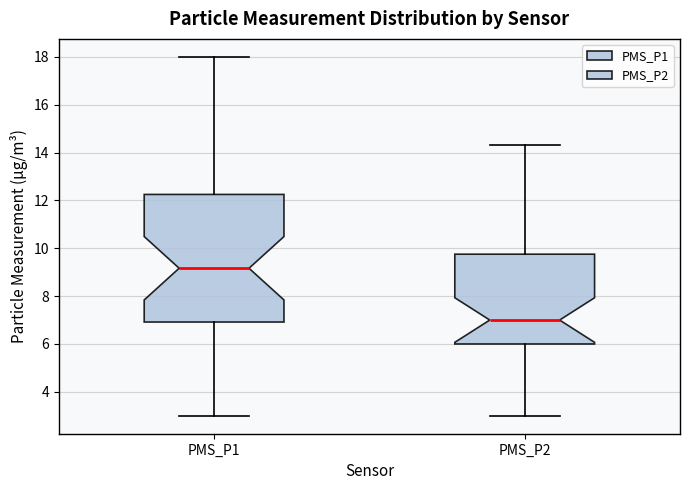

Reading left to right, read every box against the y-axis: the position of its median line, the range the box covers, and the ends of its whiskers. The values are not printed on the chart, so give them approximately, as read against the axis.

PMS_P1: median 9.2, box 7.0 to 12.2, whiskers 3.0 to 18.0
PMS_P2: median 7.0, box 6.0 to 9.8, whiskers 3.0 to 14.4